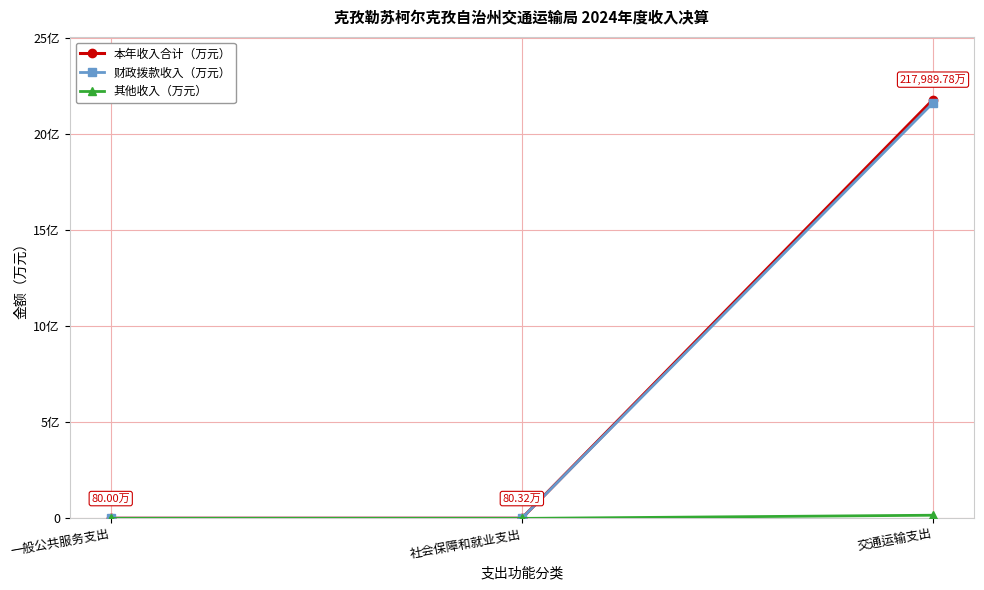

The value of 其他收入（万元） at 一般公共服务支出 is -605.0. True or false?

False